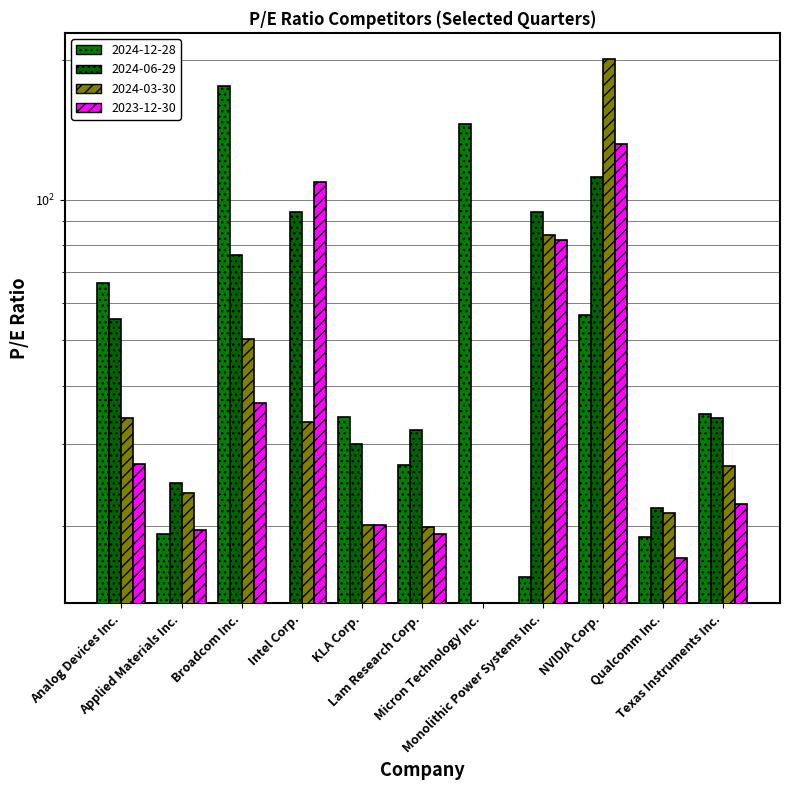

The value of 2023-12-30 at Applied Materials Inc. is 19.6. True or false?

True